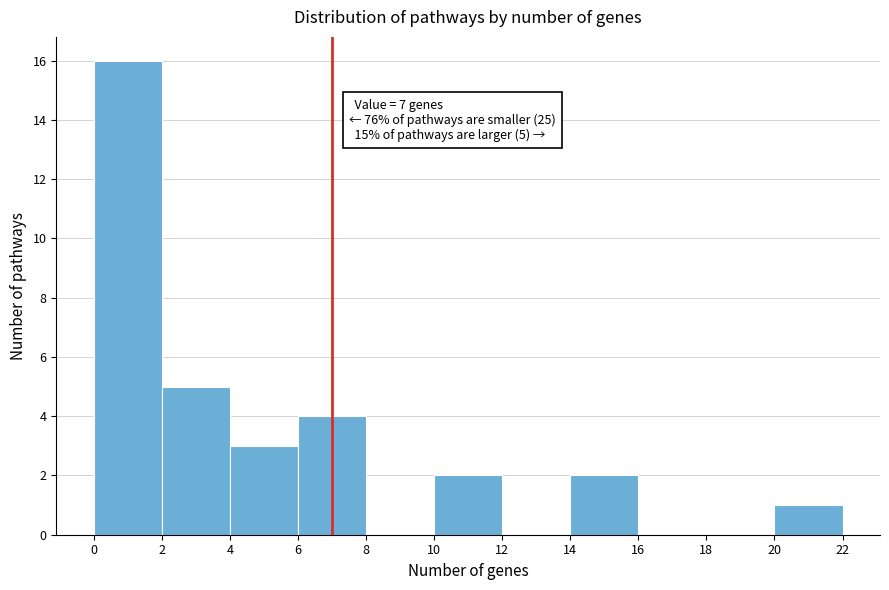

Over which range of the x-axis is the bar tallest?

0 to 2